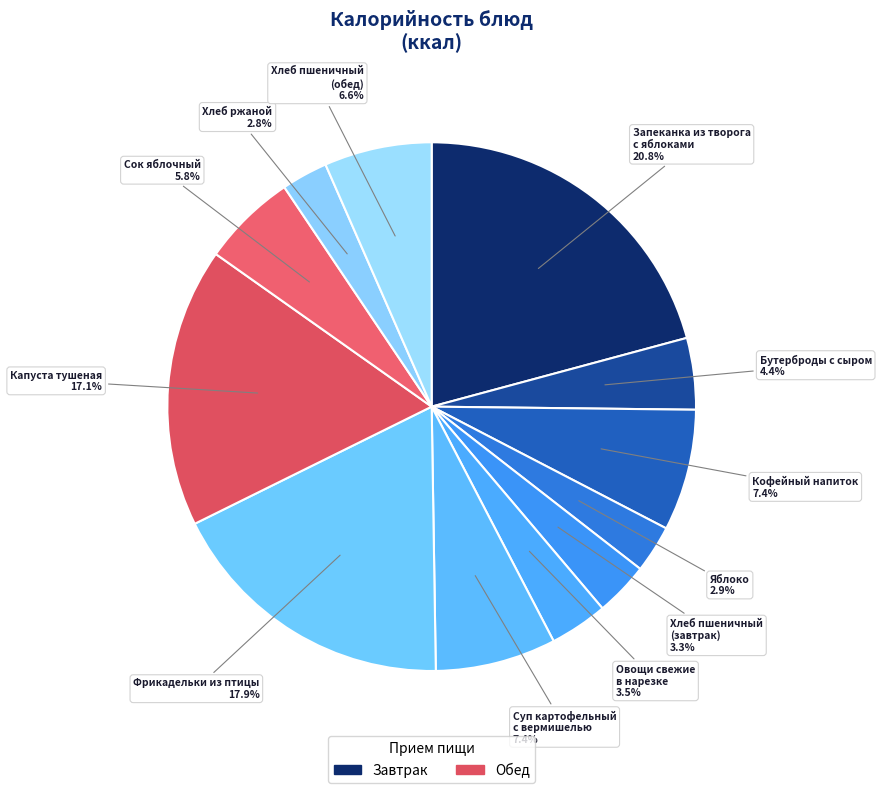

Count the number of slices in the pie.

12